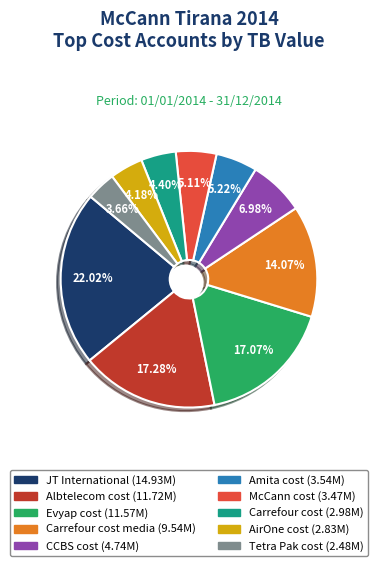

Does any single category account for the majority?

No